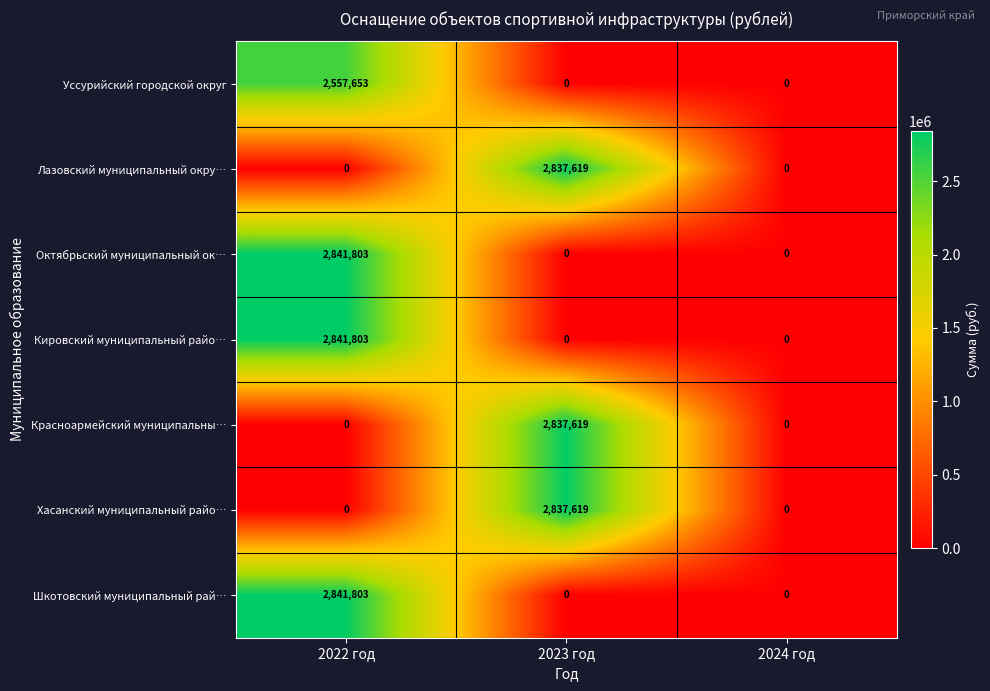

True or false: Уссурийский городской округ has a value of 1692556 at 2024 год.

False